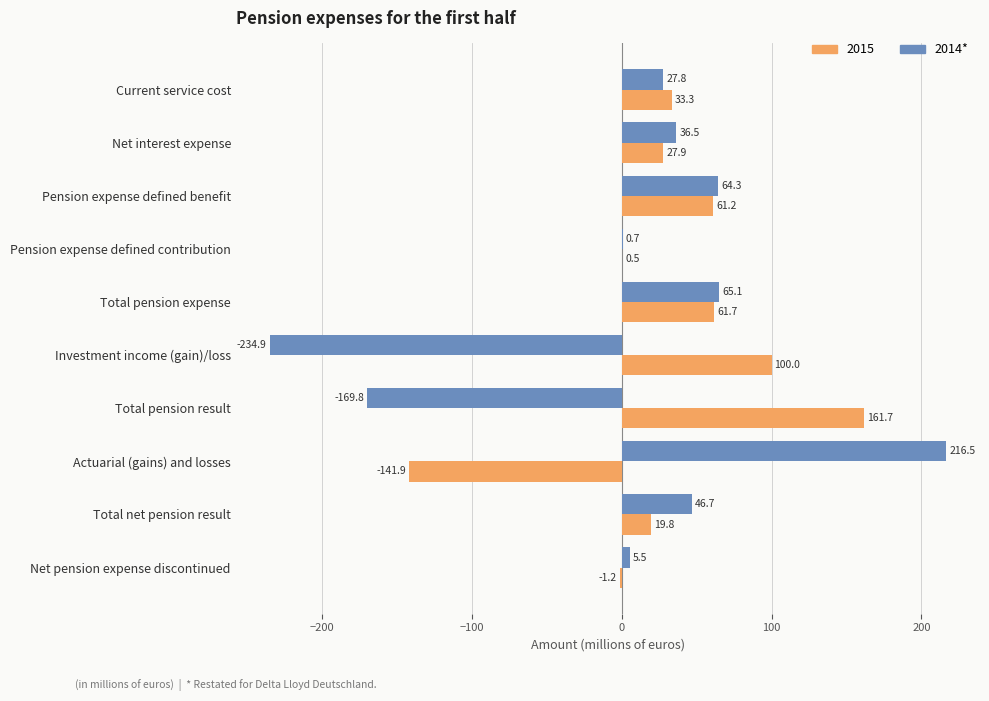

At which category is the sum across all series the highest?

Total pension expense